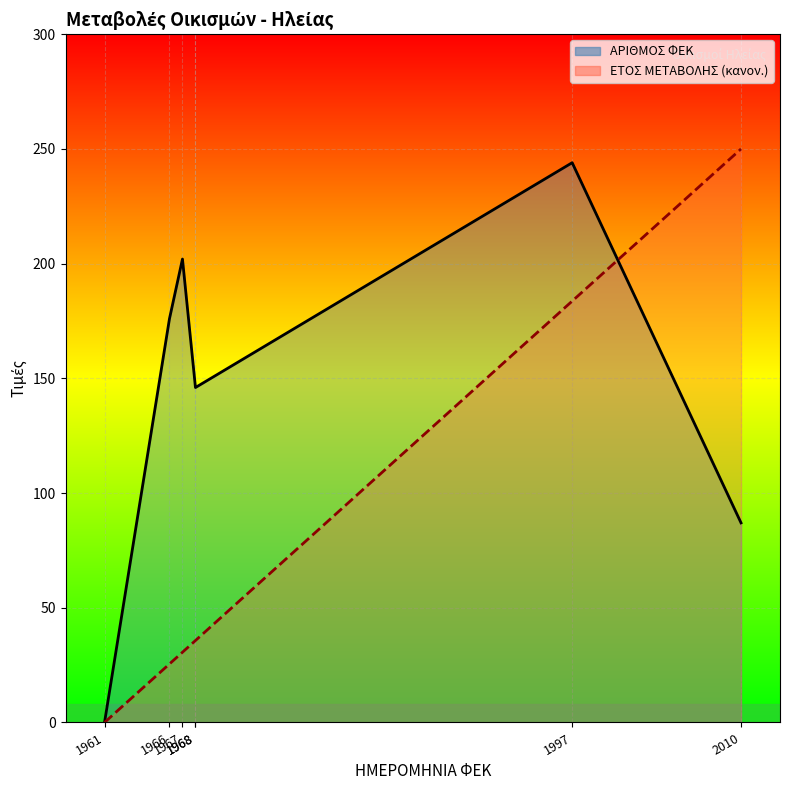

Reading right to left, transcribe all the data shown in this chart.

ΕΤΟΣ ΜΕΤΑΒΟΛΗΣ: 250.0	183.7	35.7	35.7	30.6	25.5	0.0
ΑΡΙΘΜΟΣ ΦΕΚ: 87.0	244.0	146.0	146.0	202.0	176.0	0.0